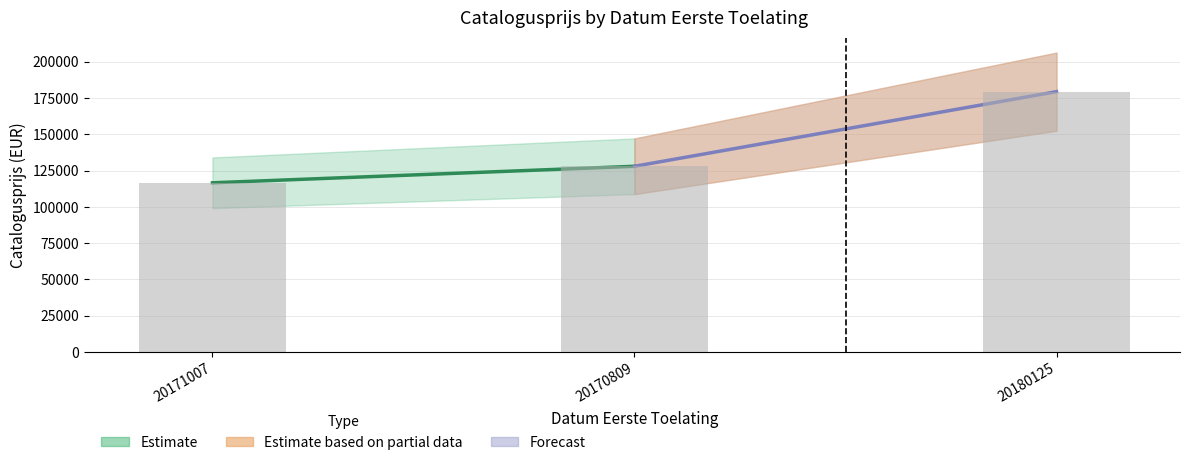

The value at 20180125 is 179350. True or false?

True